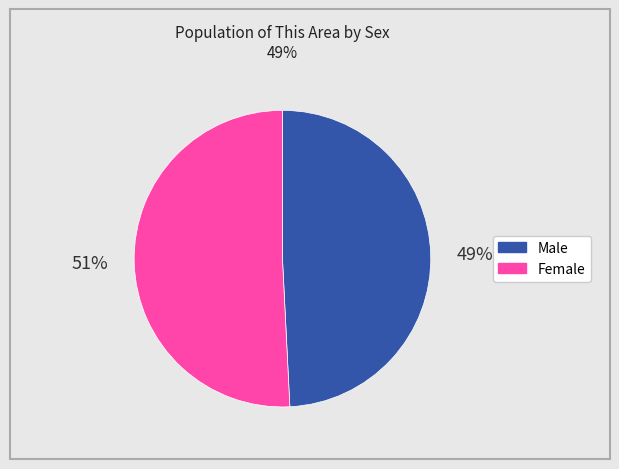

Is Female the majority of the pie?

Yes